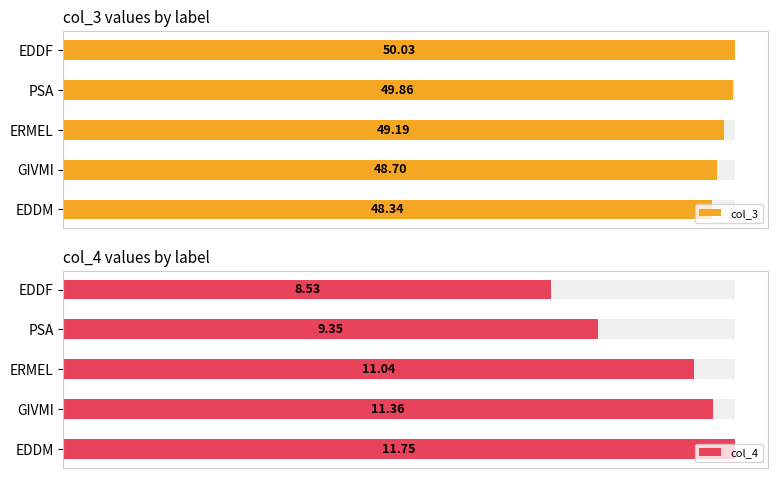

How many col_3 values are between 48 and 49?

2